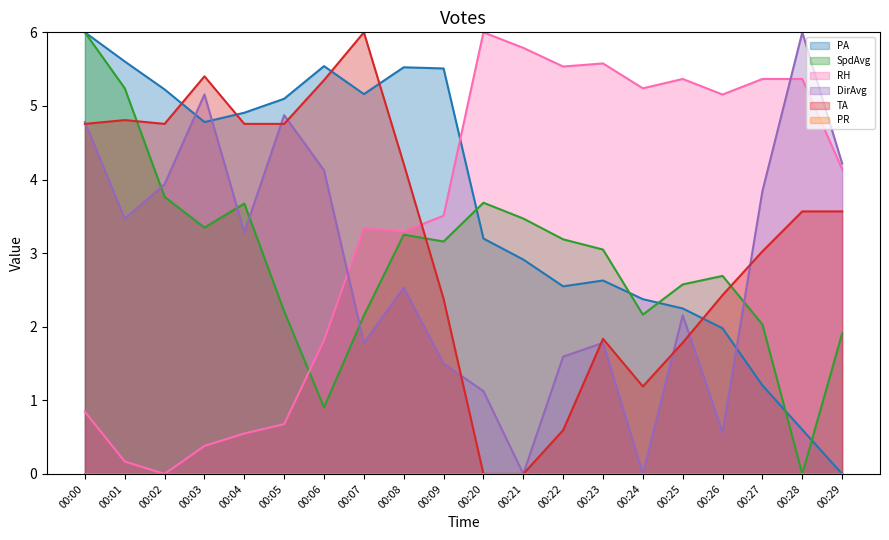

At how many categories does at least one series exceed 0?

20